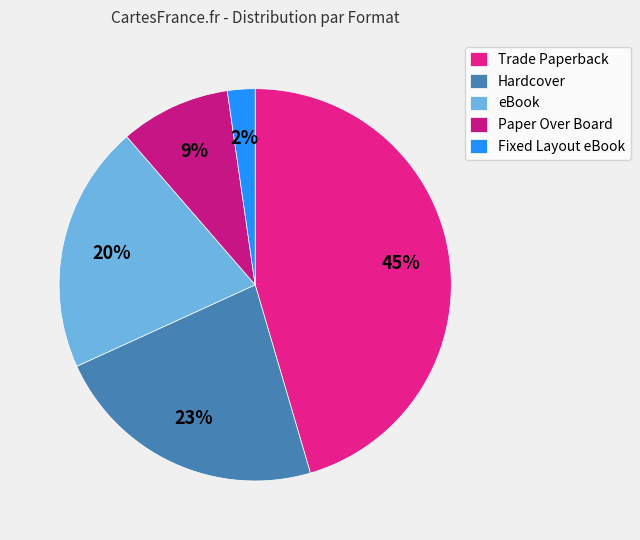

Does Hardcover represent more than half of the total?

No